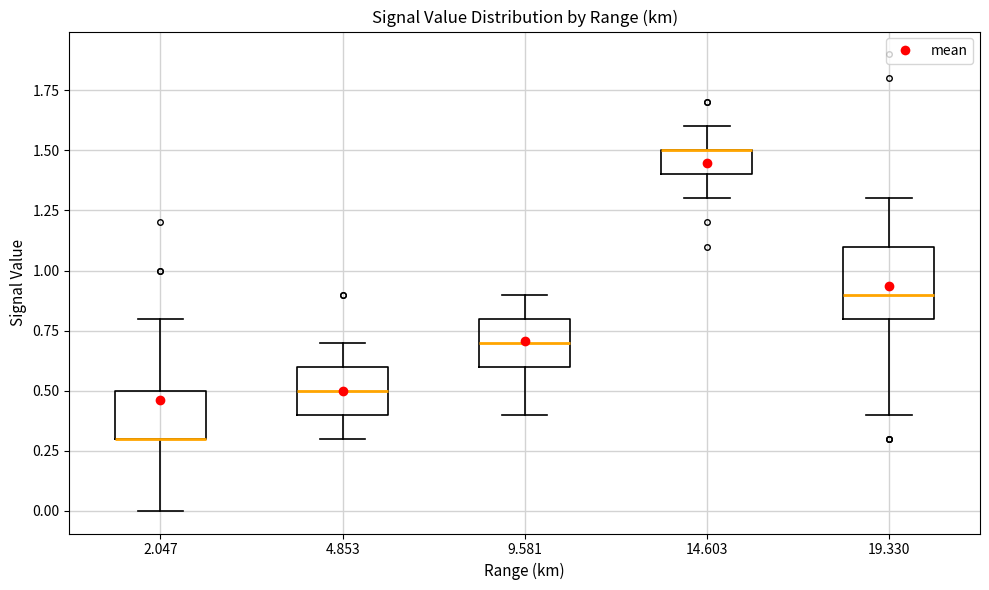

Reading left to right, transcribe this box plot: for each box, give where its median line is, the range the box spans, and where its two whiskers end, as read against the y-axis. The values are not printed on the chart, so give them approximately, as read against the axis.

2.047: median 0.3 (drawn on the box's lower edge), box 0.3 to 0.5, whiskers 0.0 to 0.8
4.853: median 0.5, box 0.4 to 0.6, whiskers 0.3 to 0.7
9.581: median 0.7, box 0.6 to 0.8, whiskers 0.4 to 0.9
14.603: median 1.5 (drawn on the box's upper edge), box 1.4 to 1.5, whiskers 1.3 to 1.6
19.330: median 0.9, box 0.8 to 1.1, whiskers 0.4 to 1.3